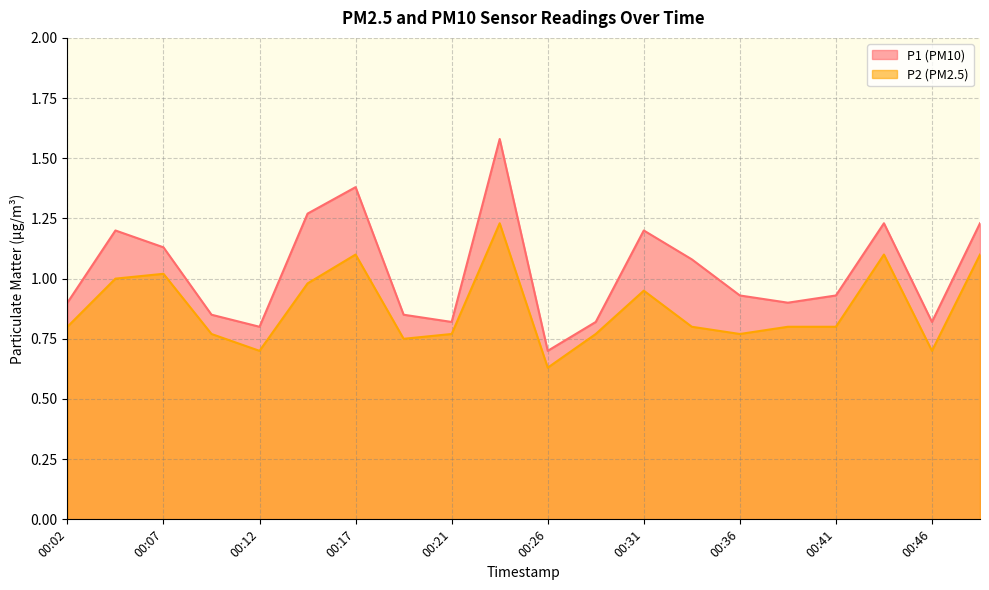

Reading right to left, what are all the values shown in this chart?

P1: 1.2	0.8	1.2	0.9	0.9	0.9	1.1	1.2	0.8	0.7	1.6	0.8	0.8	1.4	1.3	0.8	0.8	1.1	1.2	0.9
P2: 1.1	0.7	1.1	0.8	0.8	0.8	0.8	0.9	0.8	0.6	1.2	0.8	0.8	1.1	1.0	0.7	0.8	1.0	1.0	0.8